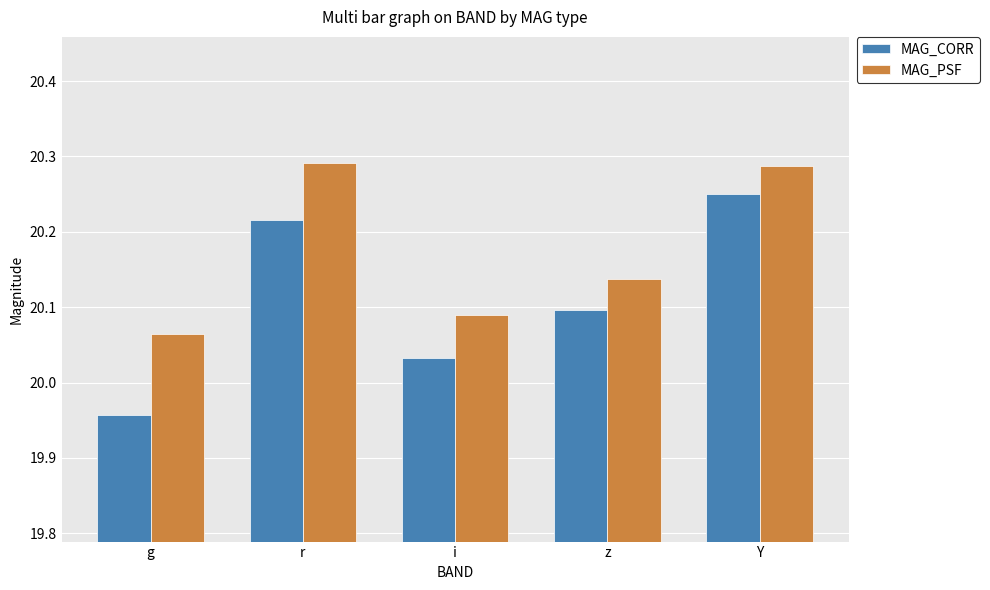

How many data points does each series have?

5